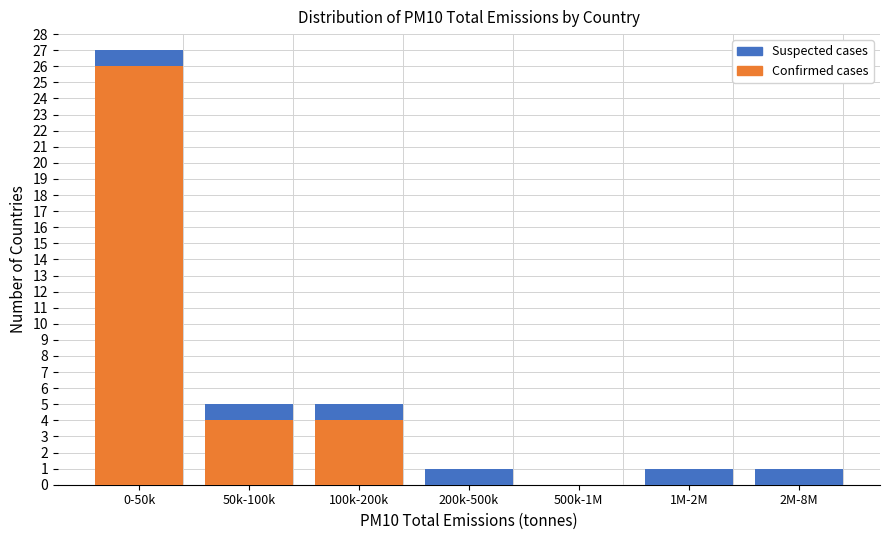

Reading left to right, list the values for the Confirmed cases series.

0-50k=26	50k-100k=4	100k-200k=4	200k-500k=0	500k-1M=0	1M-2M=0	2M-8M=0